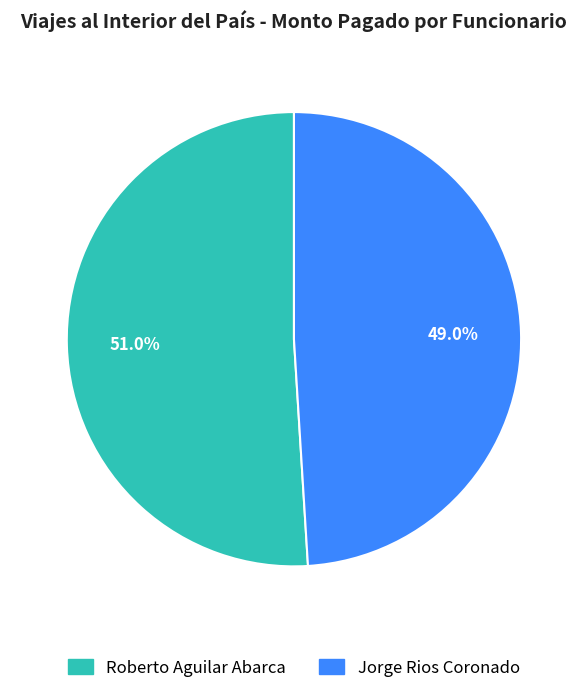

To the nearest percent, what portion does Jorge Rios Coronado represent?

49%